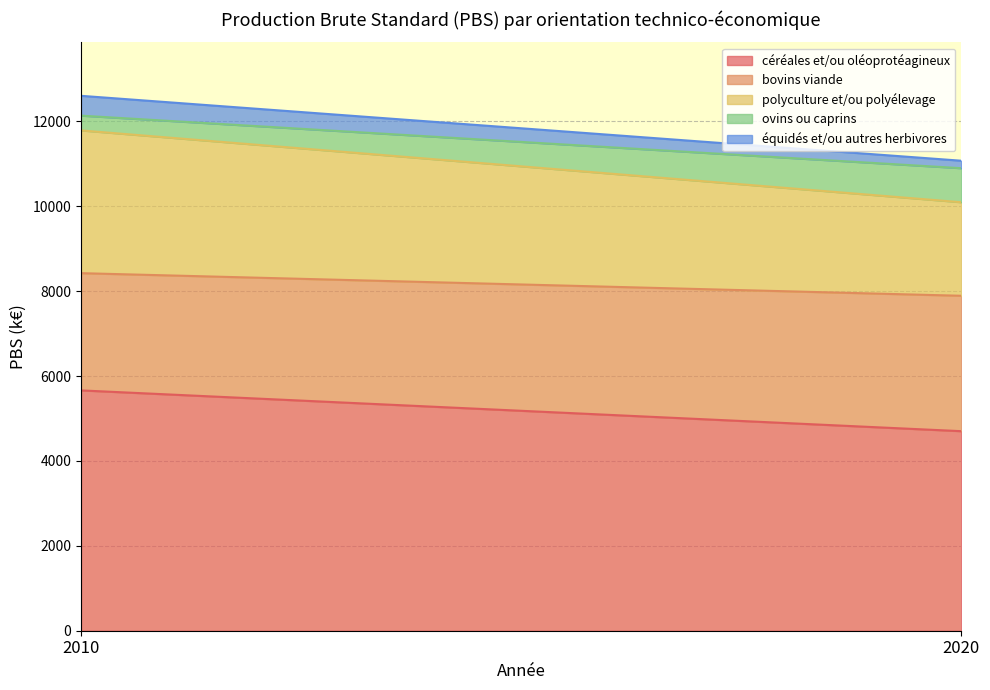

Reading left to right, what are all the values shown in this chart?

céréales et/ou oléoprotéagineux: 5662.5	4701.5
bovins viande: 2762.0	3190.5
polyculture et/ou polyélevage: 3363.4	2203.7
ovins ou caprins: 348.2	801.9
équidés et/ou autres herbivores: 467.1	175.9